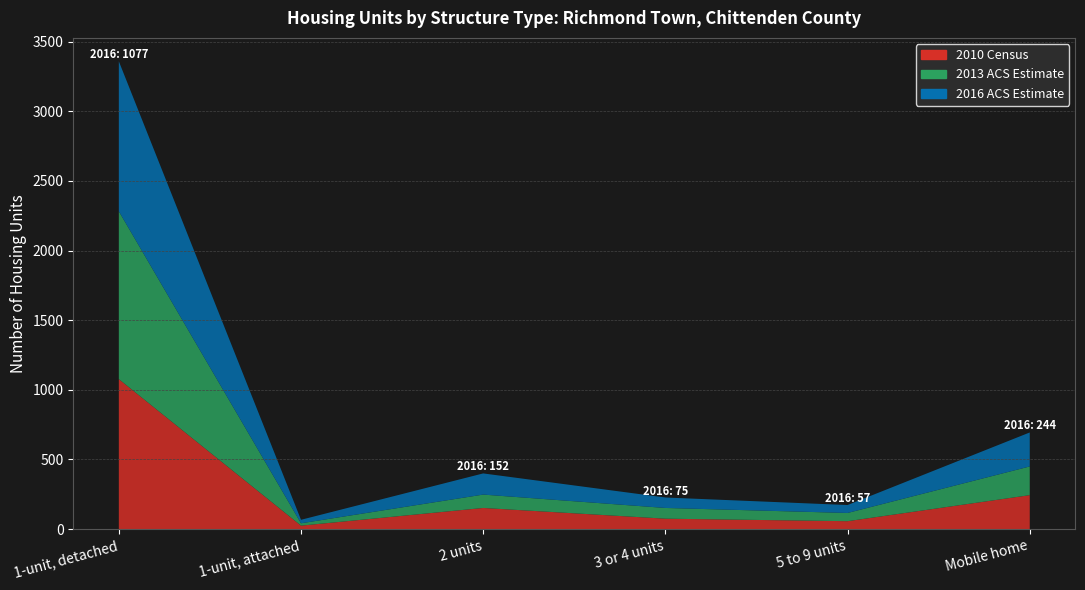

At 1-unit, attached, list the series in order from largest to smallest.

2016 ACS Estimate, 2013 ACS Estimate, 2010 Census